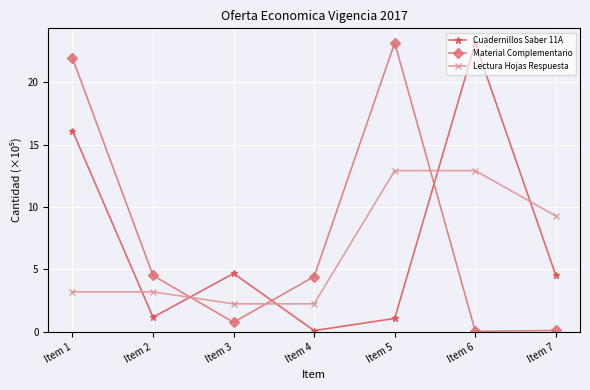

How many lines are shown in the chart?

3